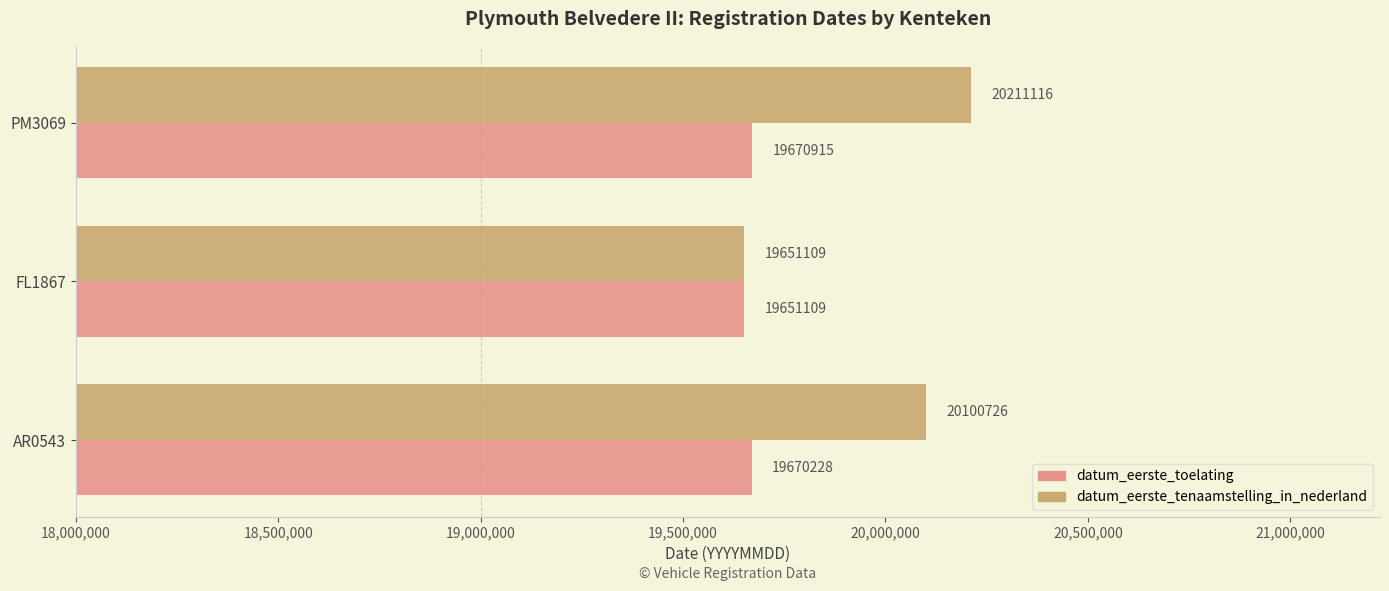

List the series in order of their peak value, highest first.

datum_eerste_tenaamstelling_in_nederland, datum_eerste_toelating